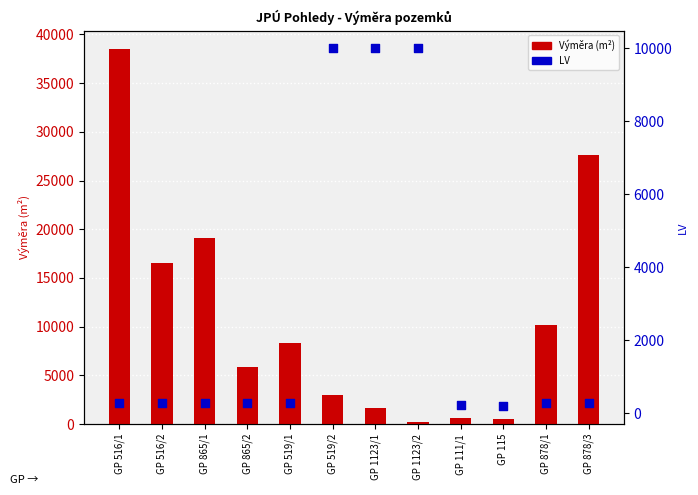

Which series has the largest Y range (max minus min)?

Výměra (m²)